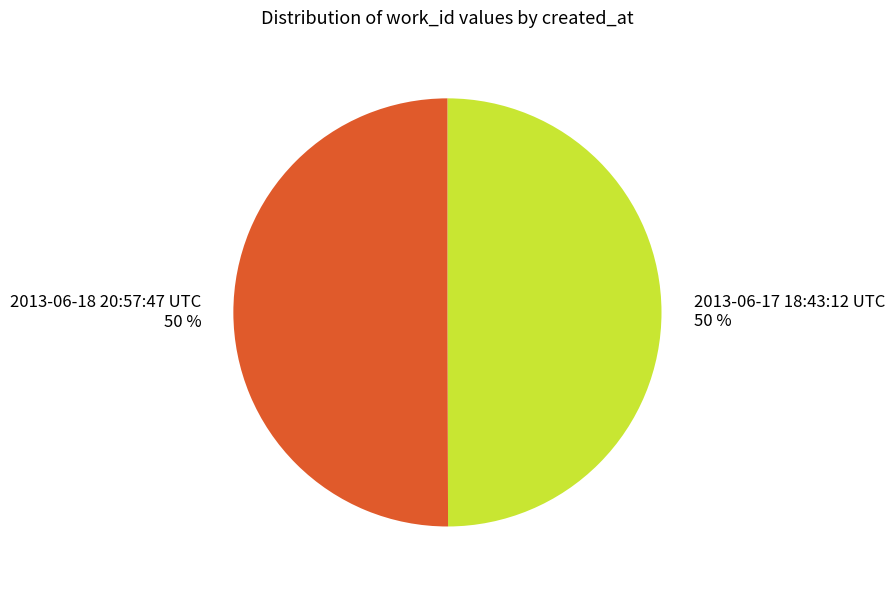

Approximately how many times larger is the value at 2013-06-18 20:57:47 UTC compared to 2013-06-17 18:43:12 UTC?

1.0